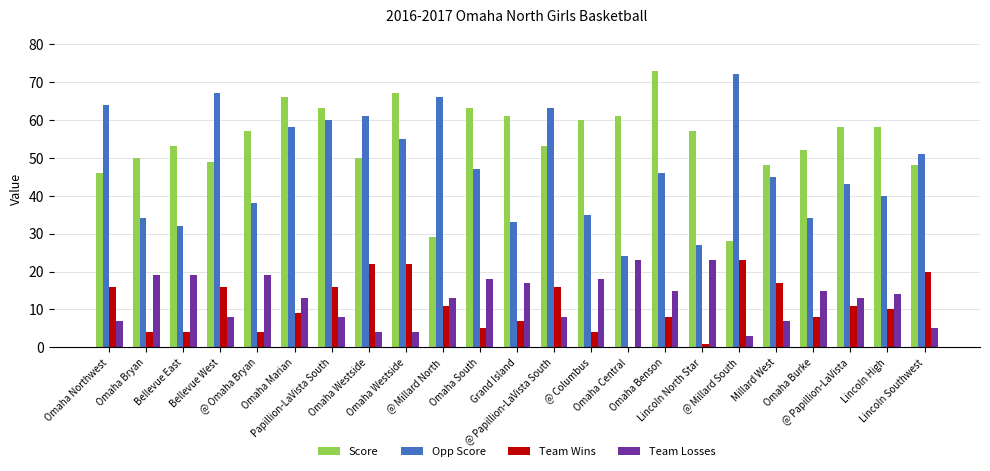

Rank the series by their maximum value, from lowest to highest.

Team Wins, Team Losses, Opp Score, Score